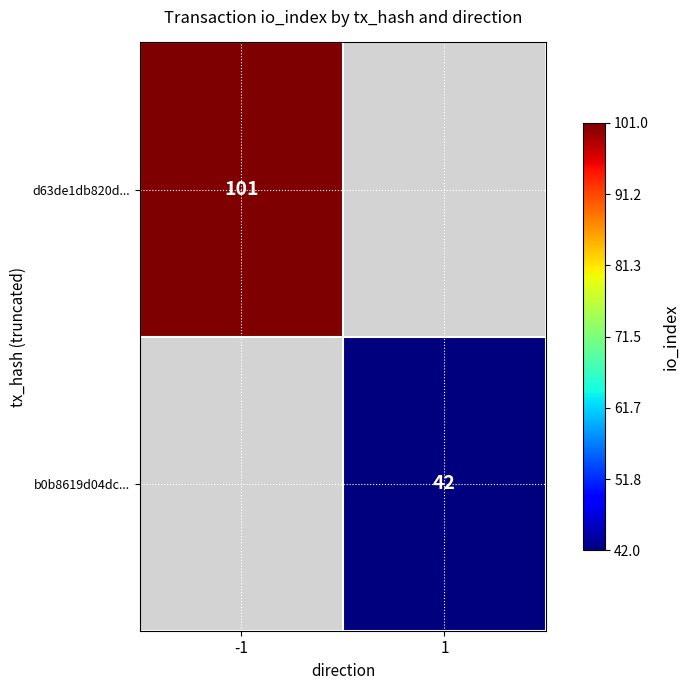

The value of d63de1db820d... at -1 is 179.3. True or false?

False